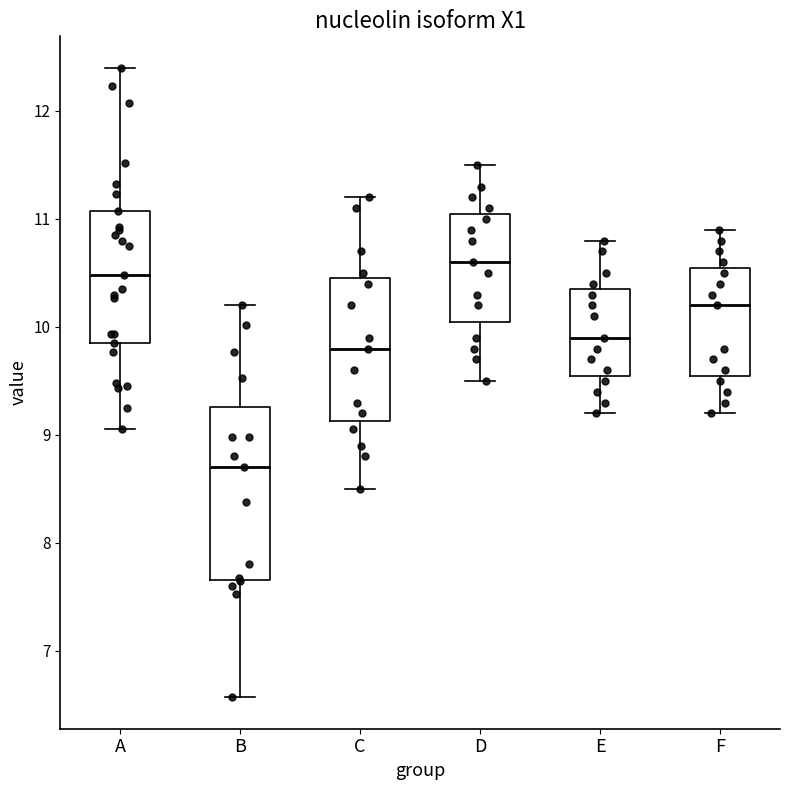

Where does the lower whisker of the box for C end on the y-axis? The values are not printed on the chart, so give them approximately, as read against the axis.

8.5